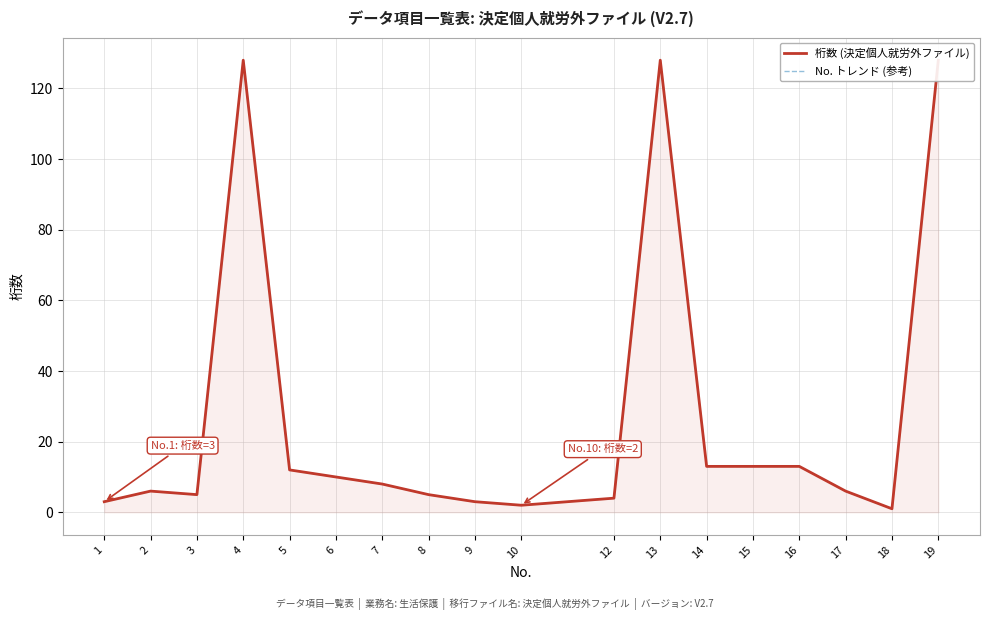

How many values in the No. トレンド (参考) series exceed 8?

8